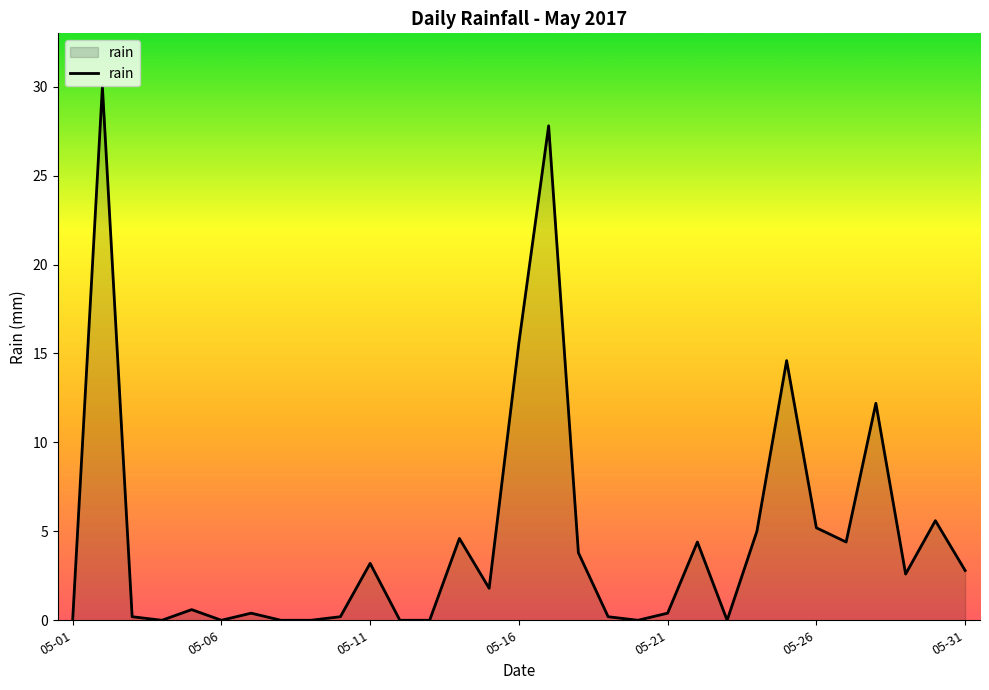

What is the maximum value shown in the chart?

30.0